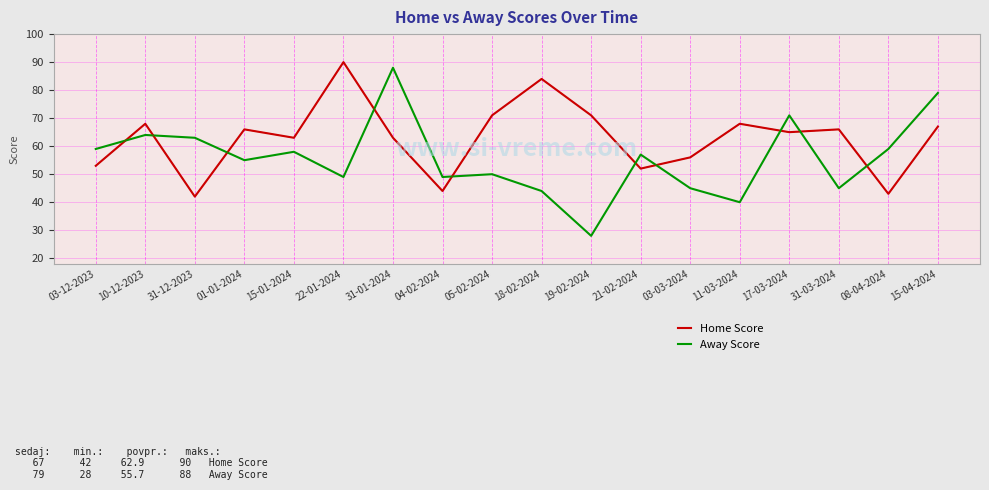

What is the difference between the second highest and second lowest values in the Home Score series?

41